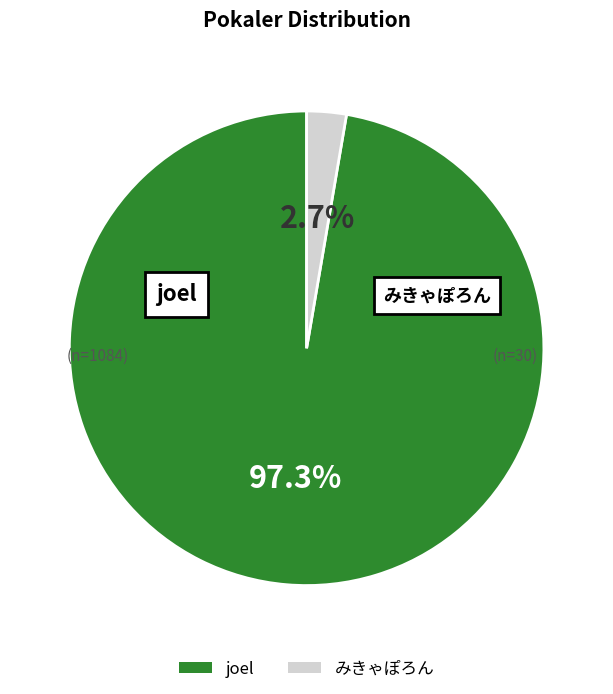

Rank the categories by value from highest to lowest.

joel, みきゃぽろん